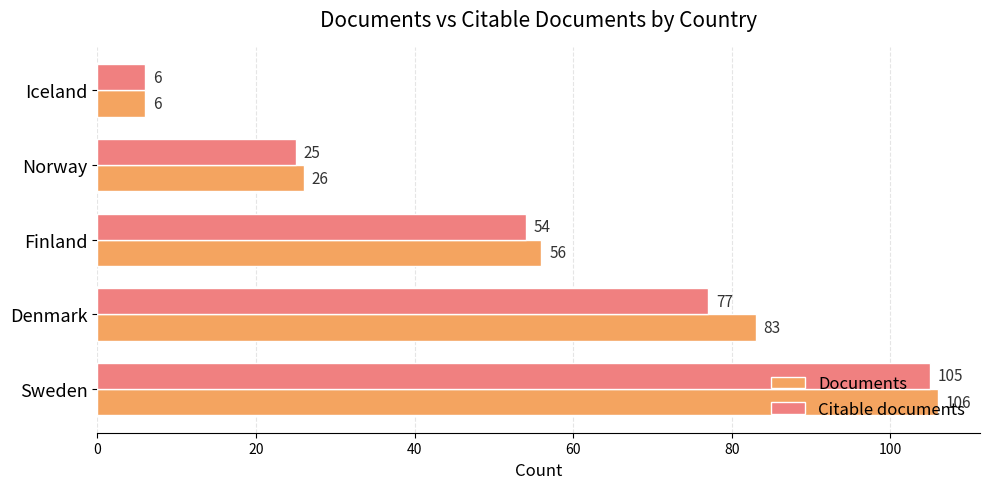

What is the average value of the Citable documents series?

53